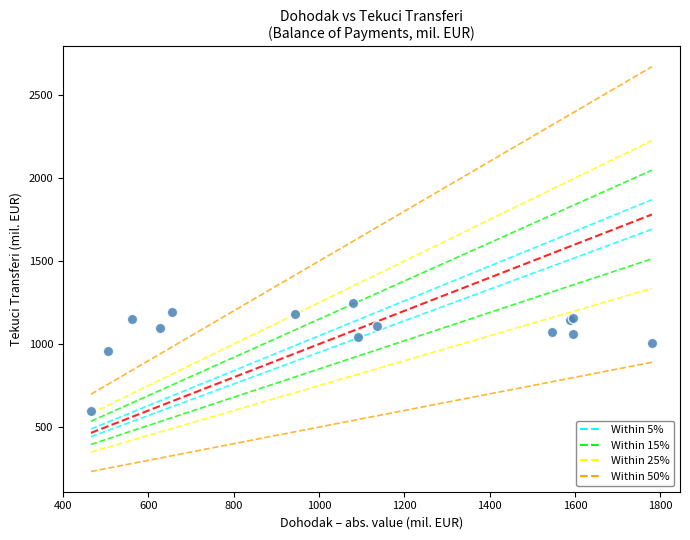

What Y value in the scatter plot is closest to 919?

958.9